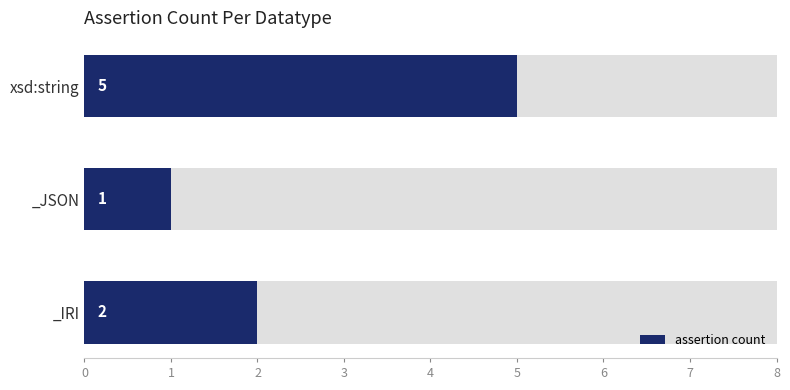

What is the approximate value at _JSON?

1